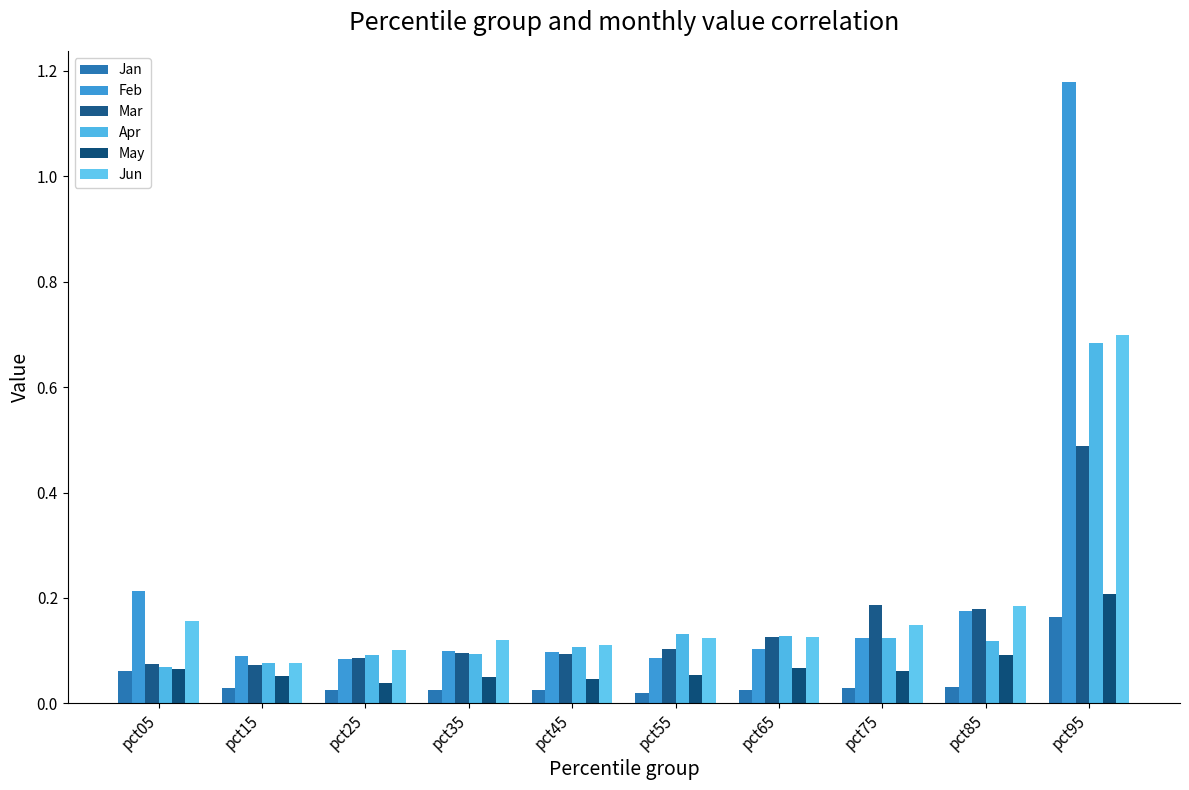

How many data points does each series have?

10